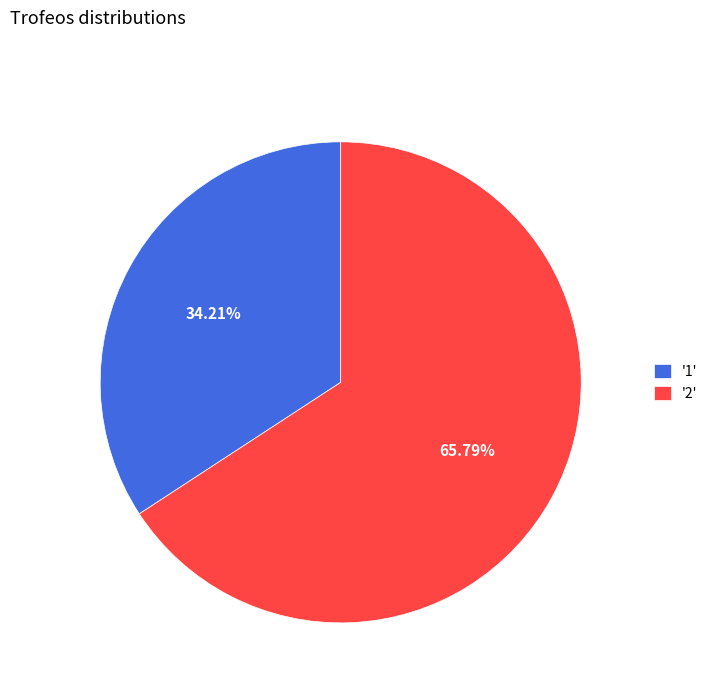

How many slices are in this pie chart?

2